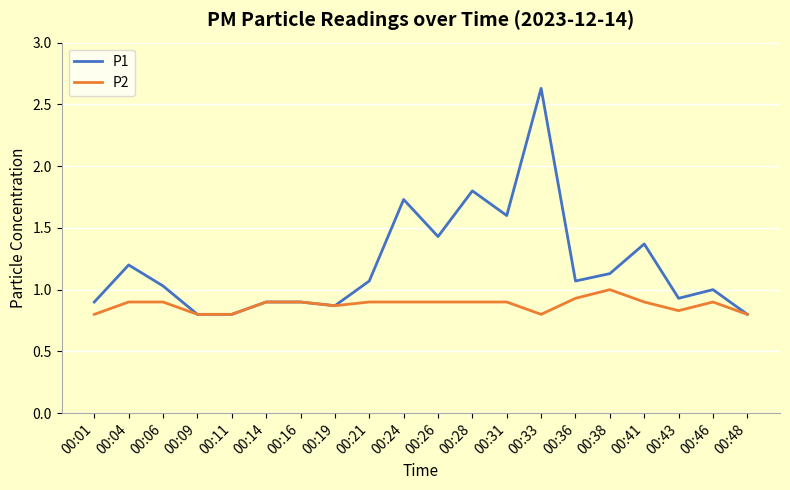

At which category is the sum across all series the highest?

00:33